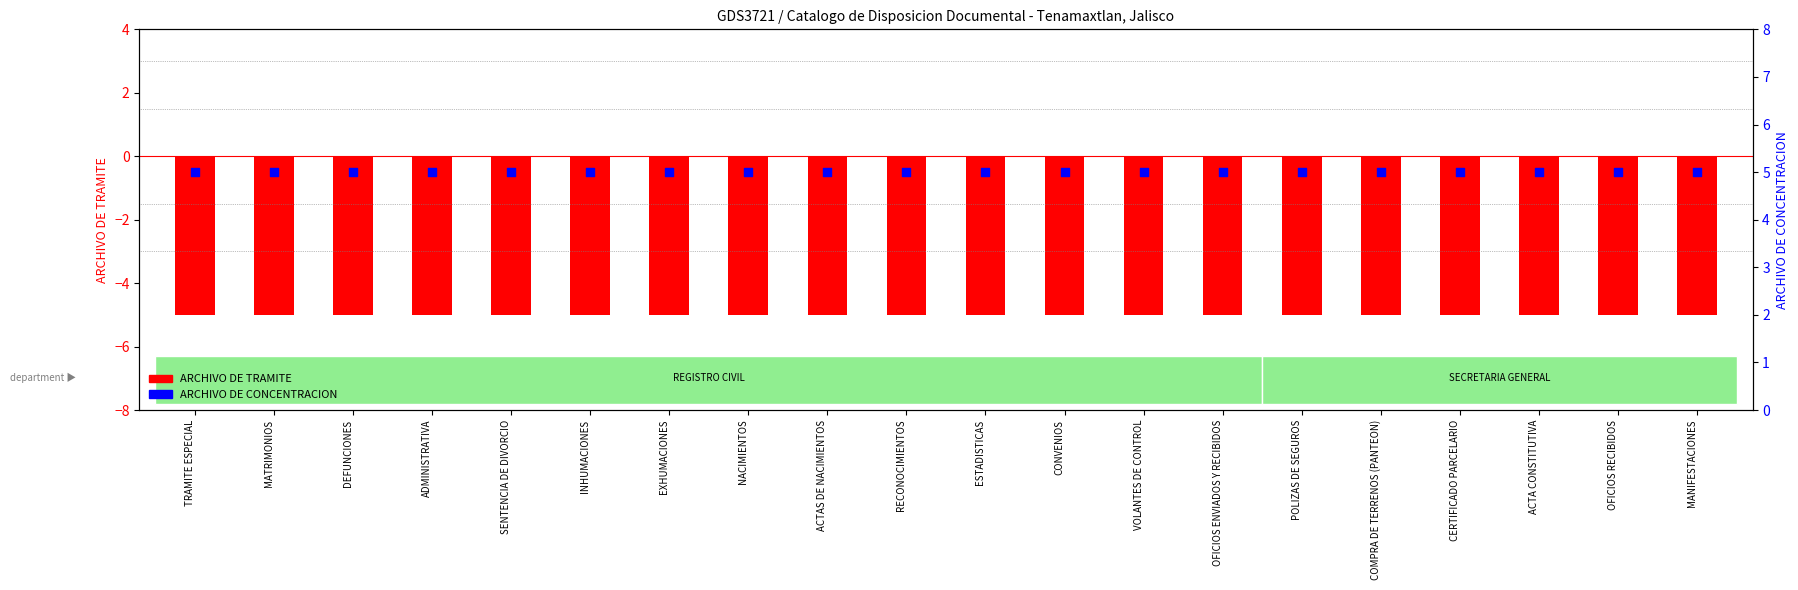

Which series has the largest total across all categories?

ARCHIVO DE CONCENTRACION